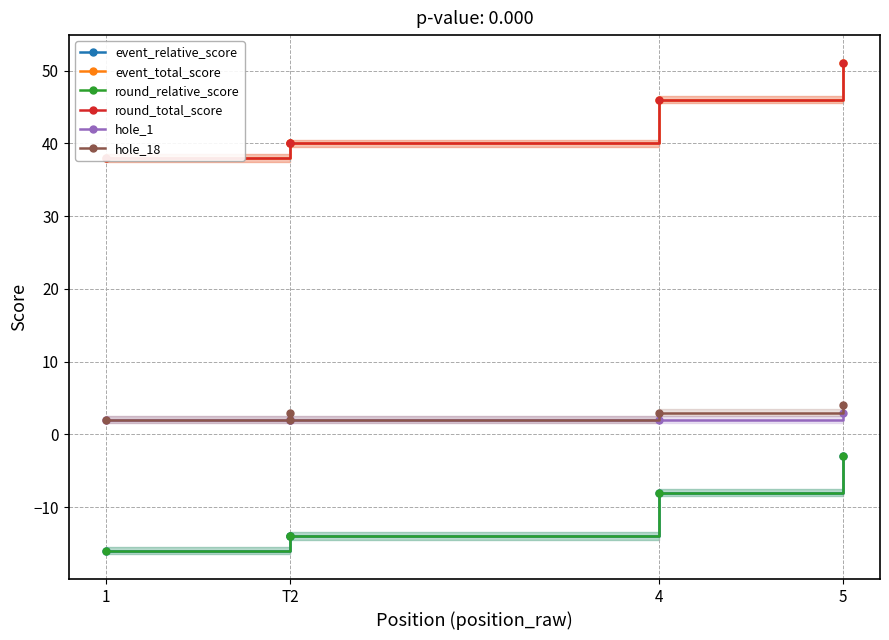

At which category does the chart reach its minimum across all series?

1